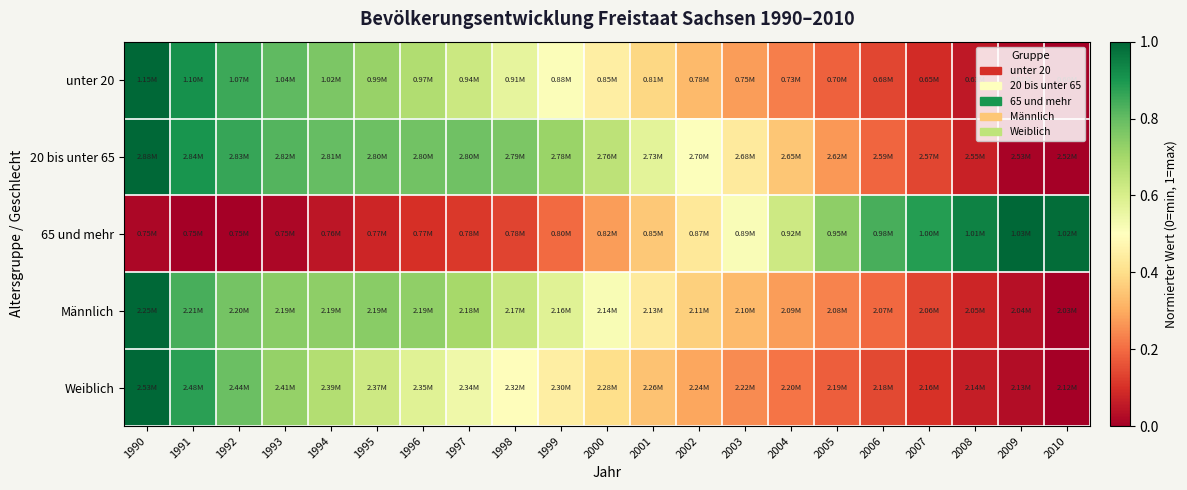

Which series has the largest total across all categories?

20 bis unter 65